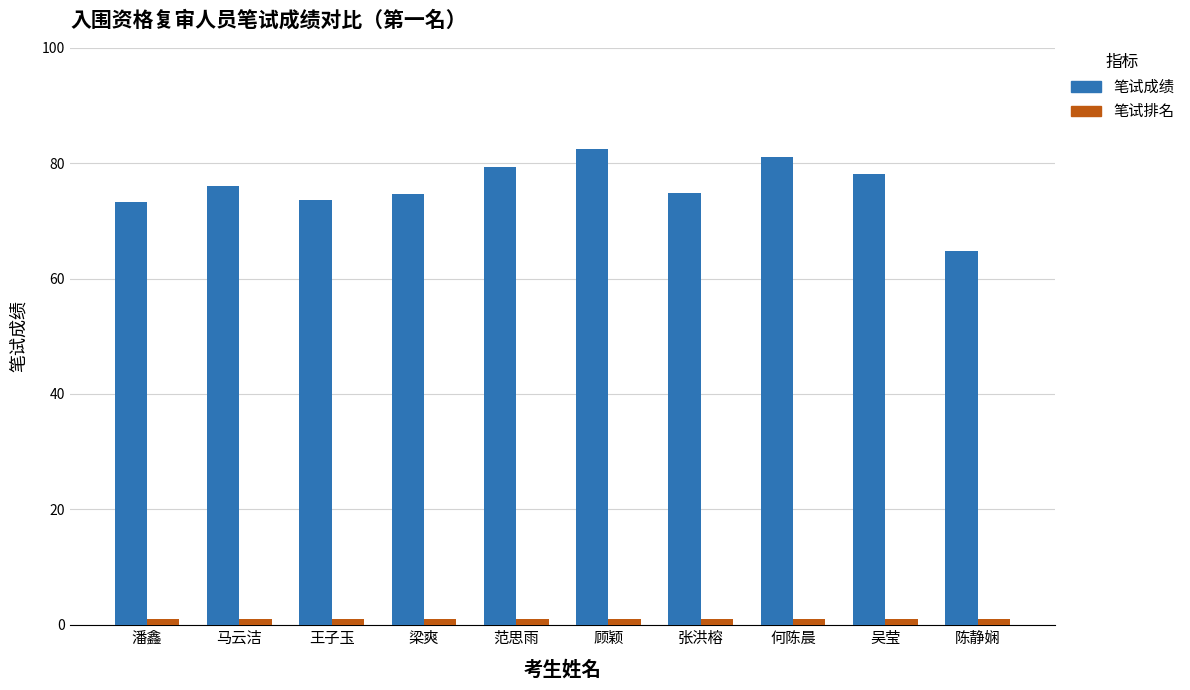

Which series has the widest spread of values?

笔试成绩